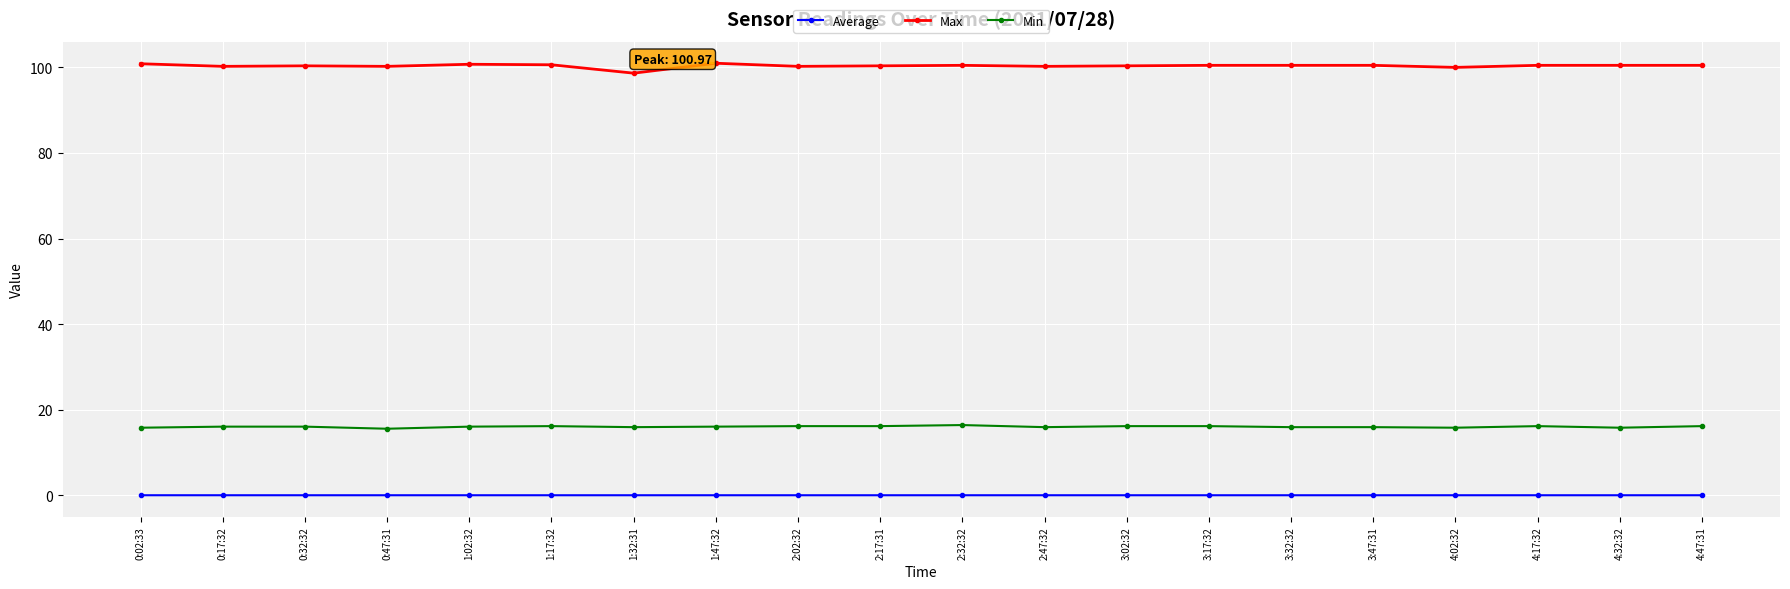

True or false: Min and Max cross at least once.

False